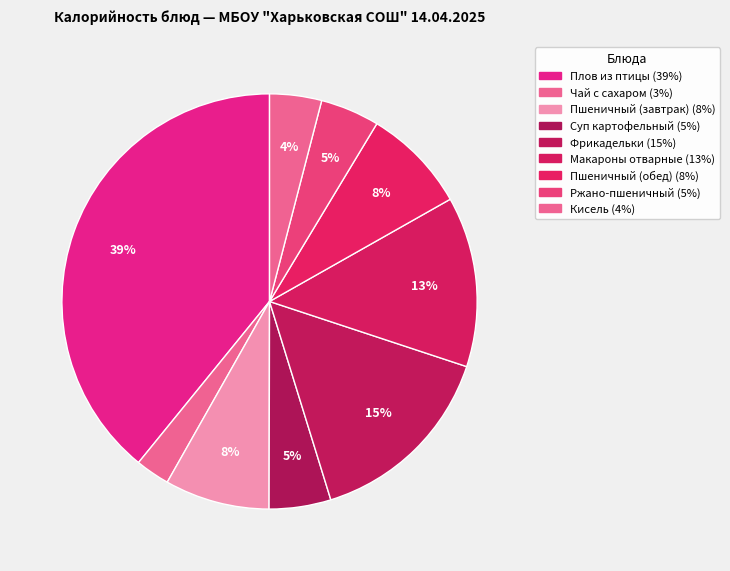

How many segments does this pie chart have?

9